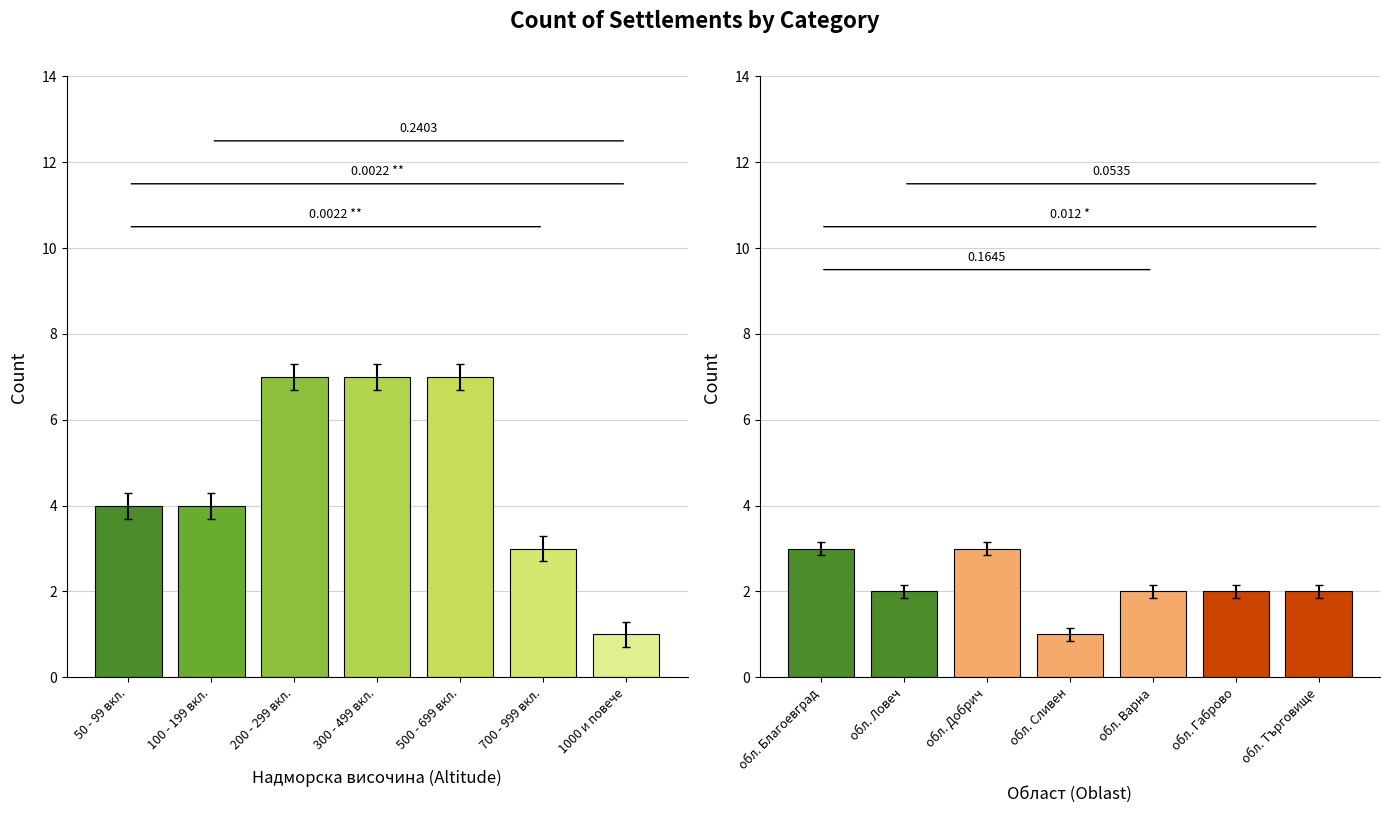

Read the Altitude category value at 700 - 999 вкл..

3